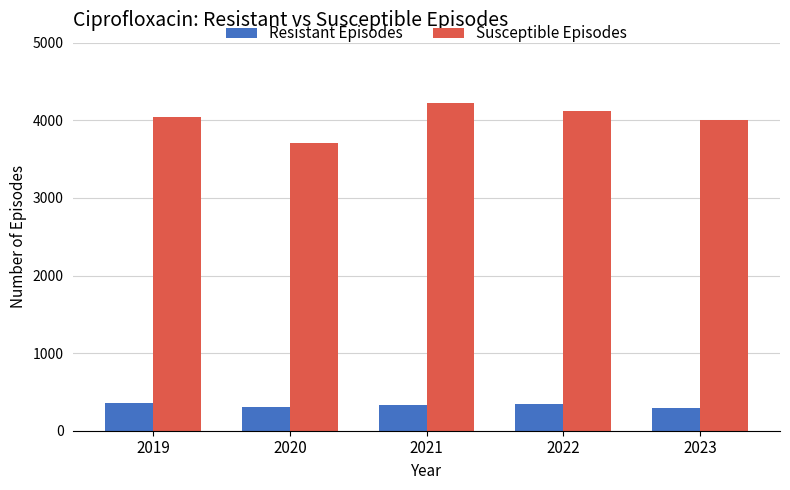

Between 2020 and 2022, which series saw the biggest shift?

Susceptible Episodes